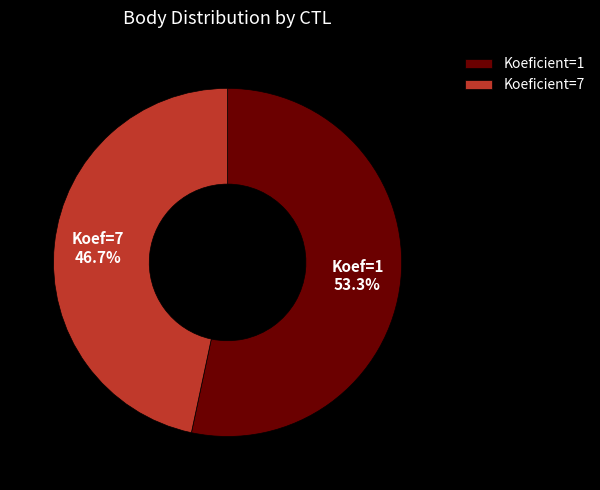

Combined, do Koeficient=7 and Koeficient=1 account for over 50%?

Yes